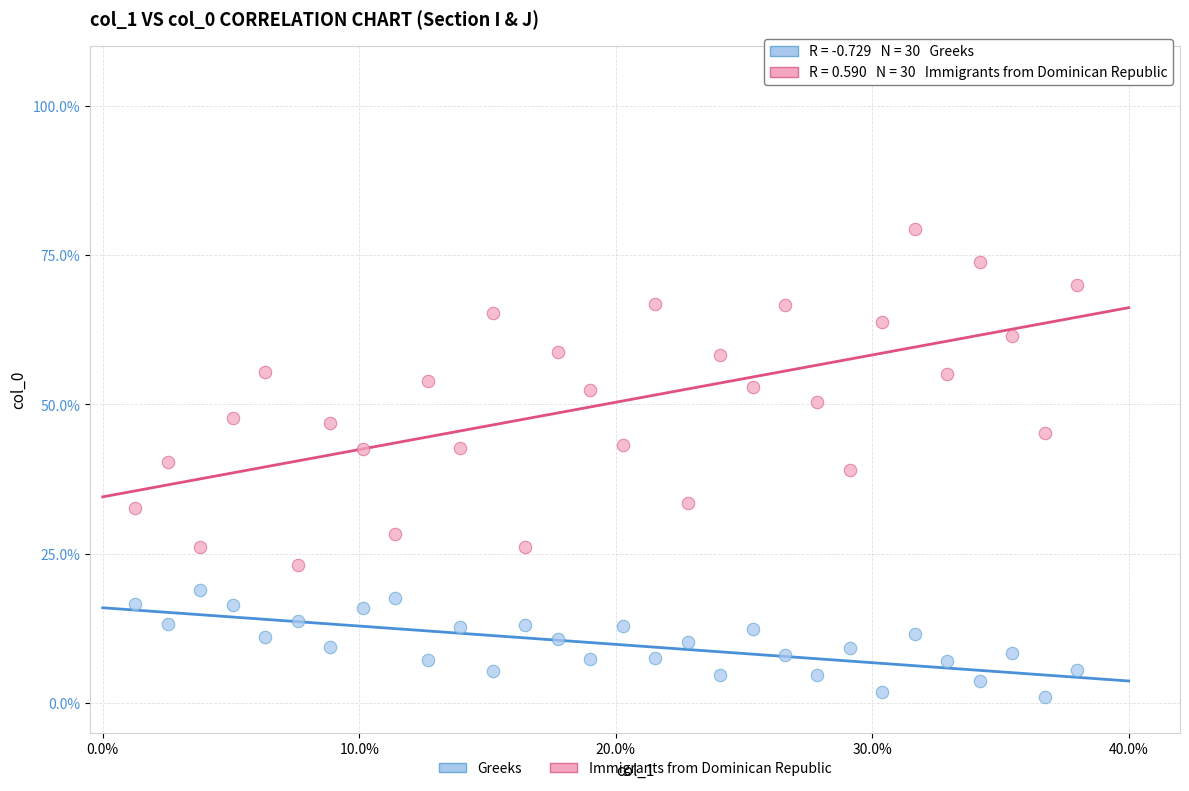

Which series contains the highest Y value?

Immigrants from Dominican Republic